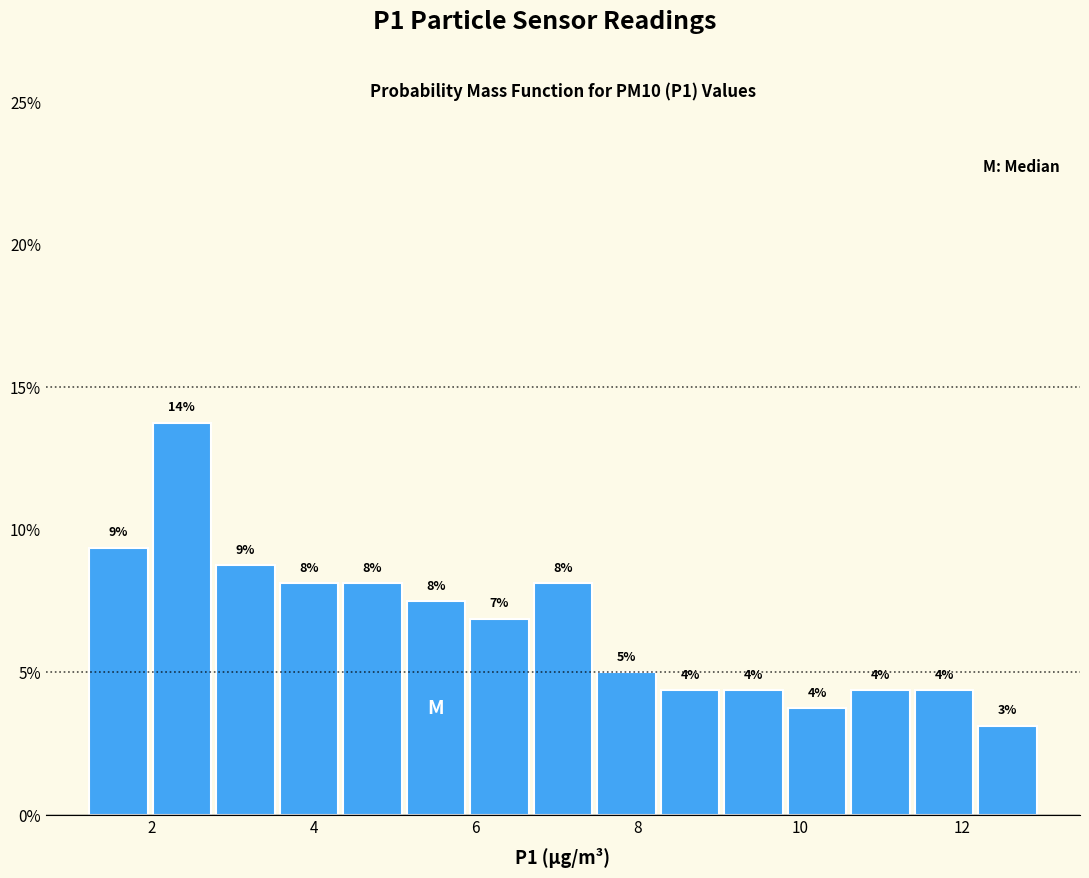

Read against the x-axis, roughly where is the centre of the tallest bar?

2.4